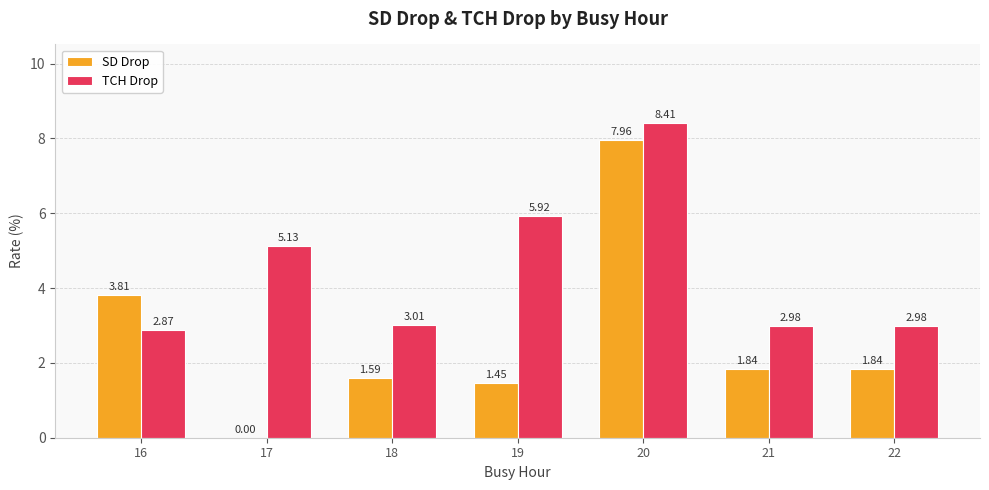

What is the difference between the TCH Drop values at 20 and 17?

3.3